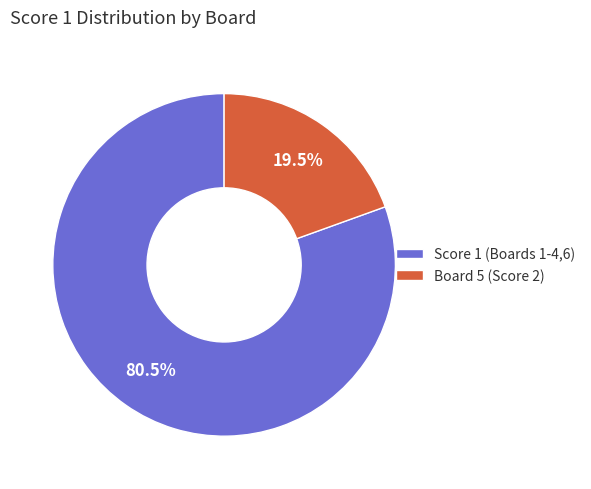

To the nearest percent, what is the difference between the largest and smallest slice percentages?

61%